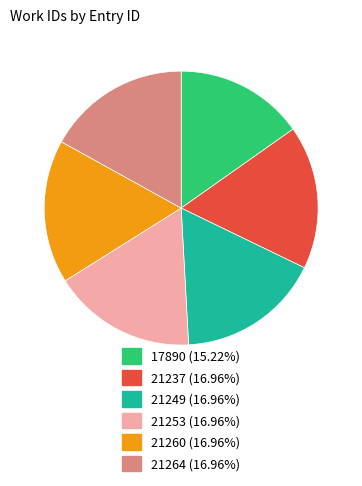

What is the ratio of the value at 21237 to the value at 21253?

1.0